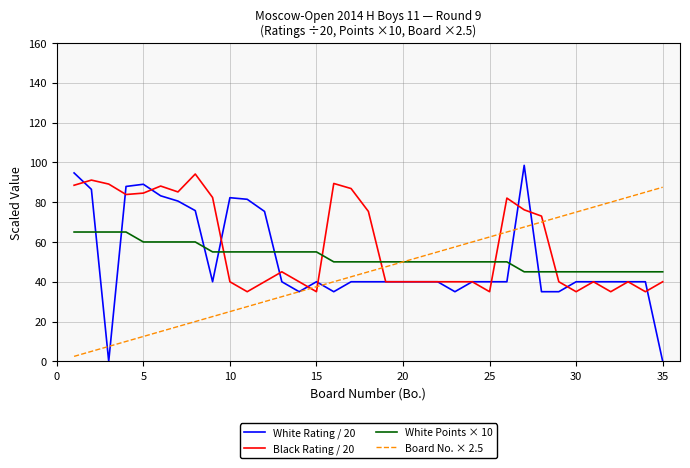

How many distinct data groups are displayed?

4